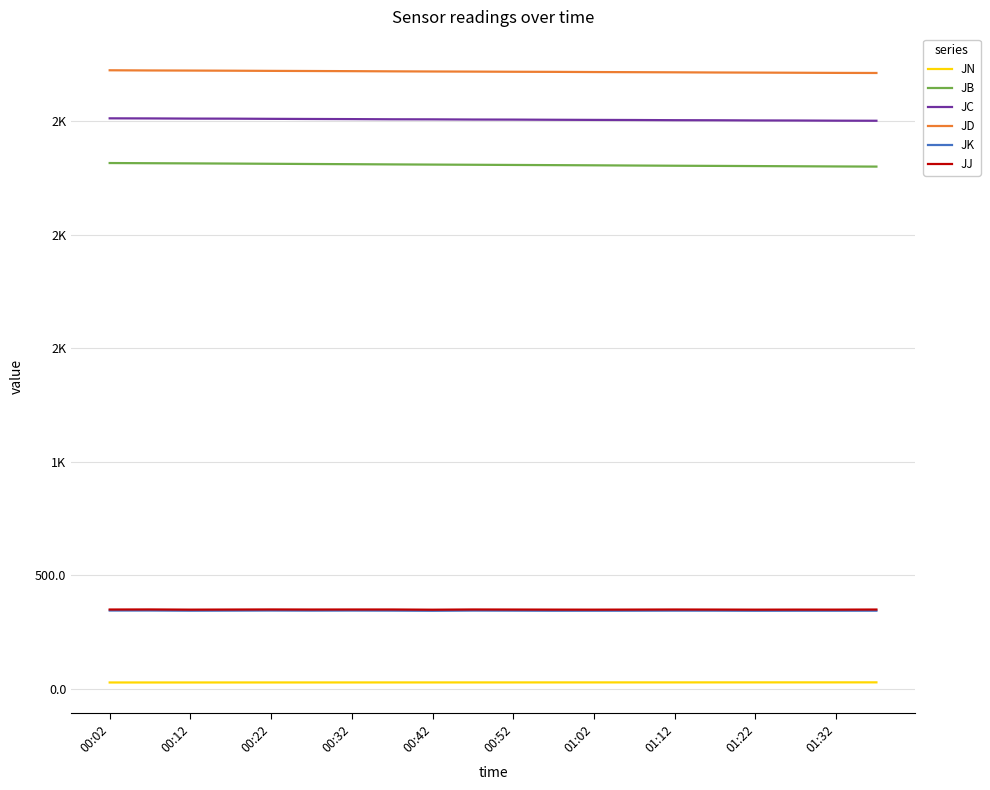

What are all the series names shown in the legend?

JN, JB, JC, JD, JK, JJ